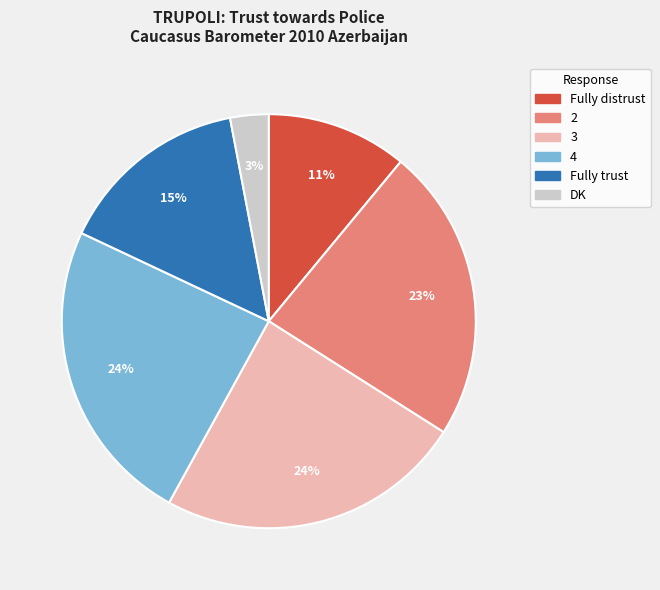

To the nearest percent, what portion does 3 represent?

24%